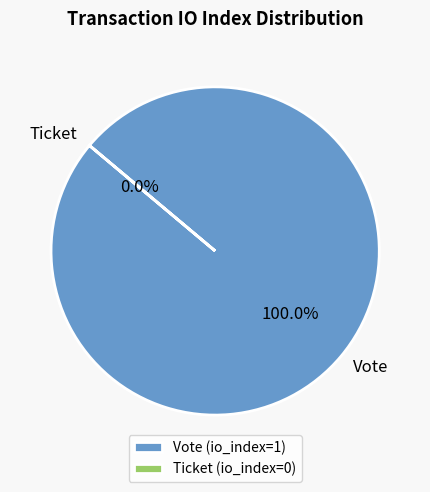

How many slices are in this pie chart?

2